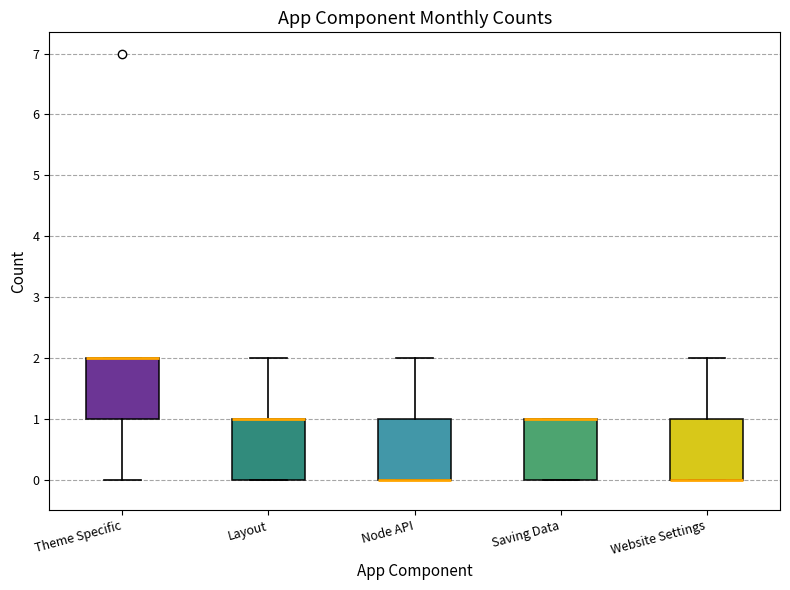

Where is the lower edge of the box for Node API on the y-axis? The values are not printed on the chart, so give them approximately, as read against the axis.

0